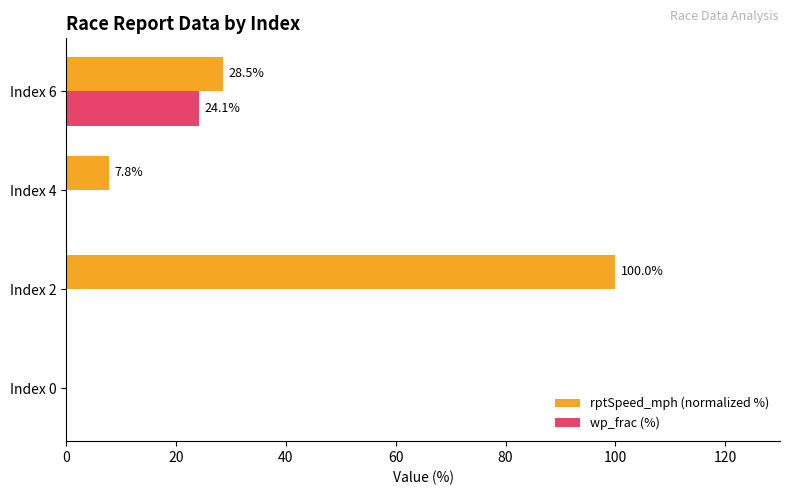

Which category has the highest value in the rptSpeed_mph (normalized %) series?

Index 2